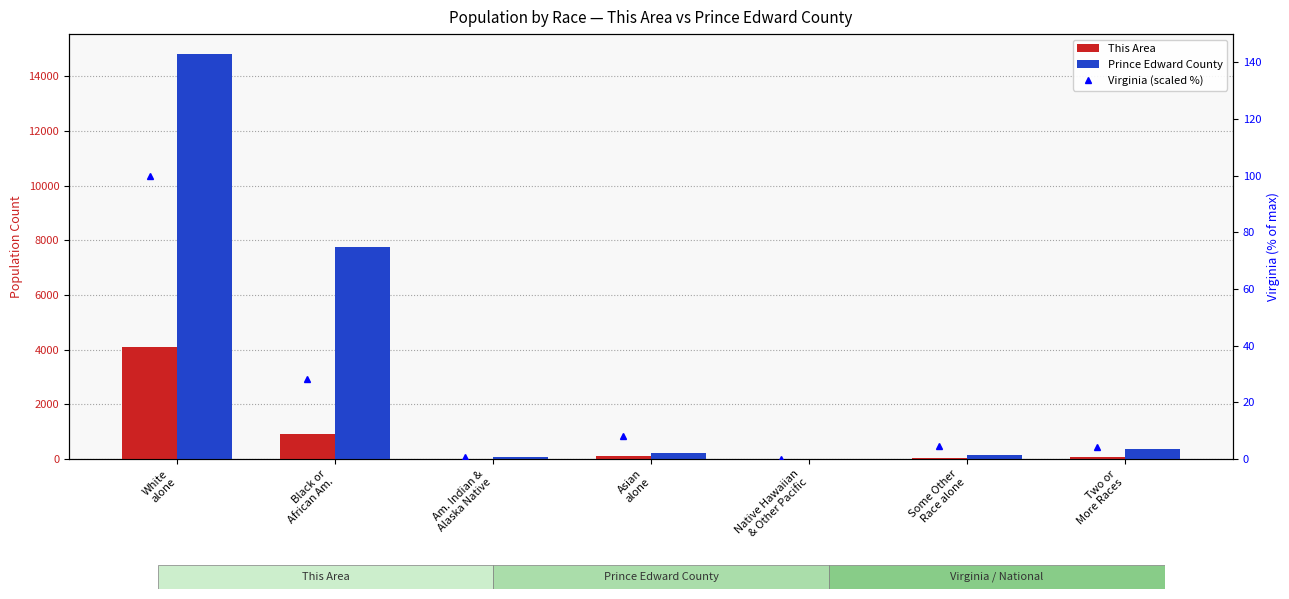

Where is Virginia (scaled %) nearest to the value 50?

Black or
African Am.